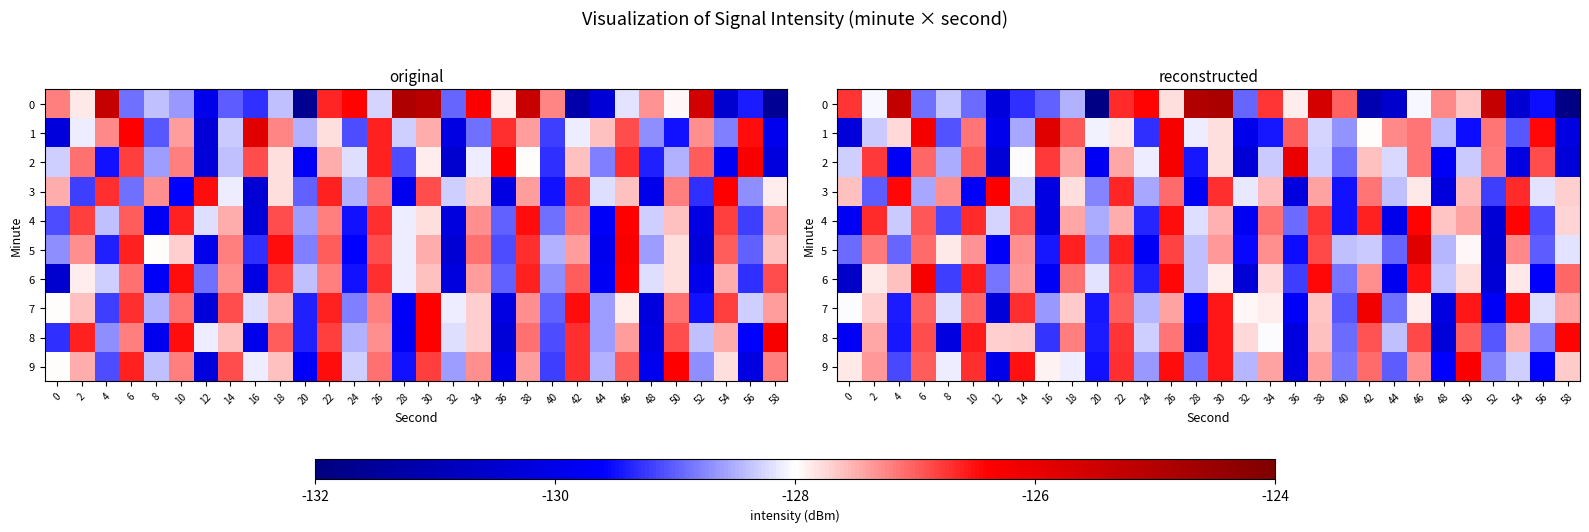

At which label is row_2 closest to -128?

14